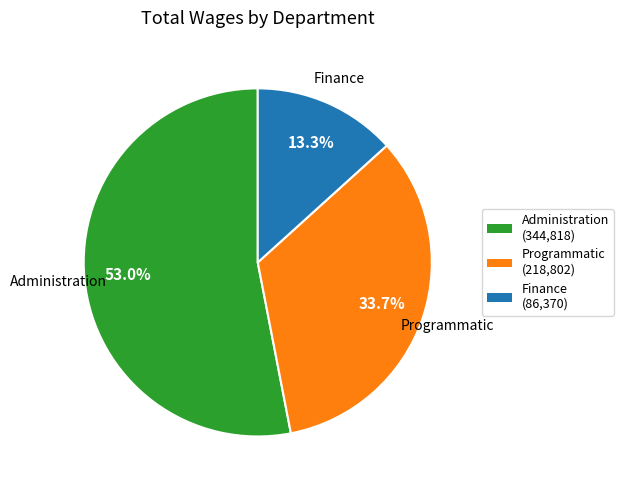

Which category has the smallest portion of the pie?

Finance (86,370)